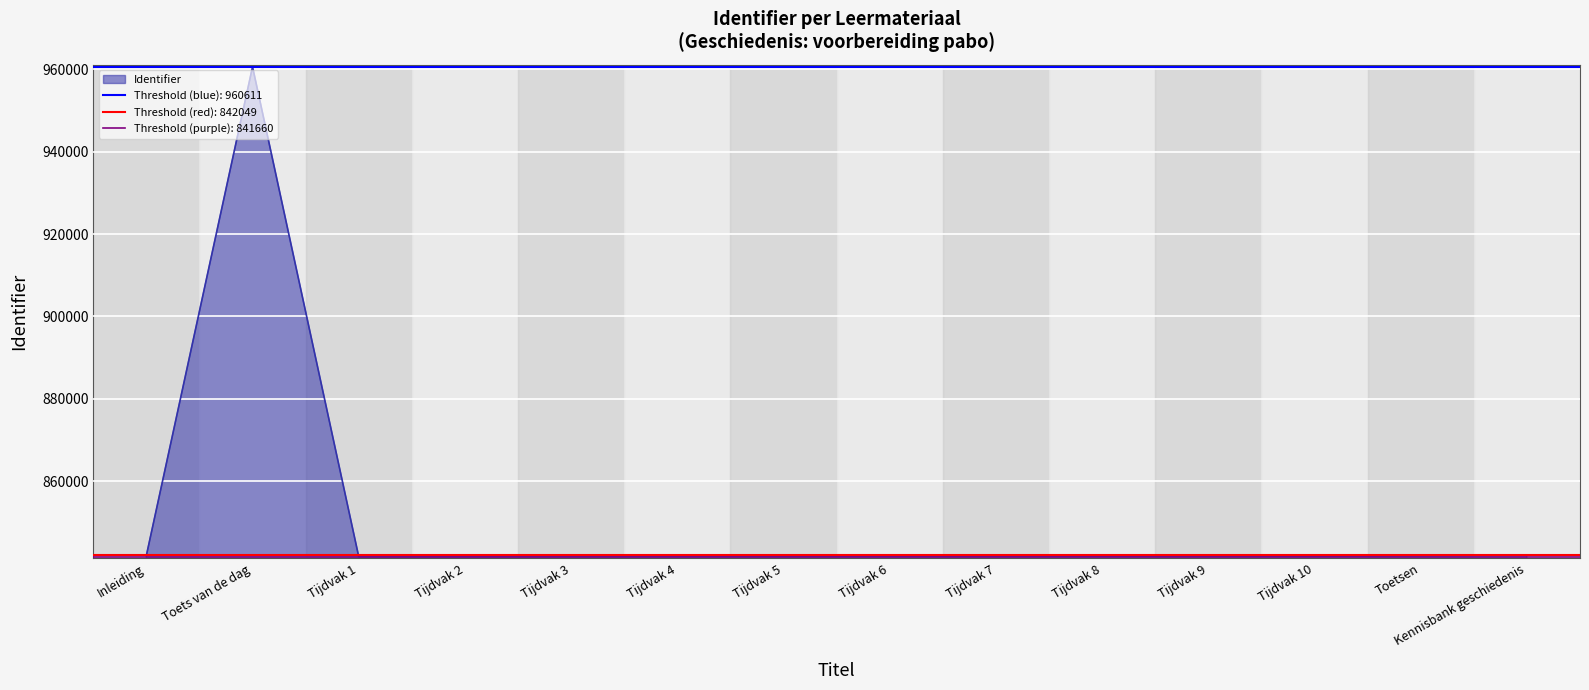

What is the sum of all values?

11903708